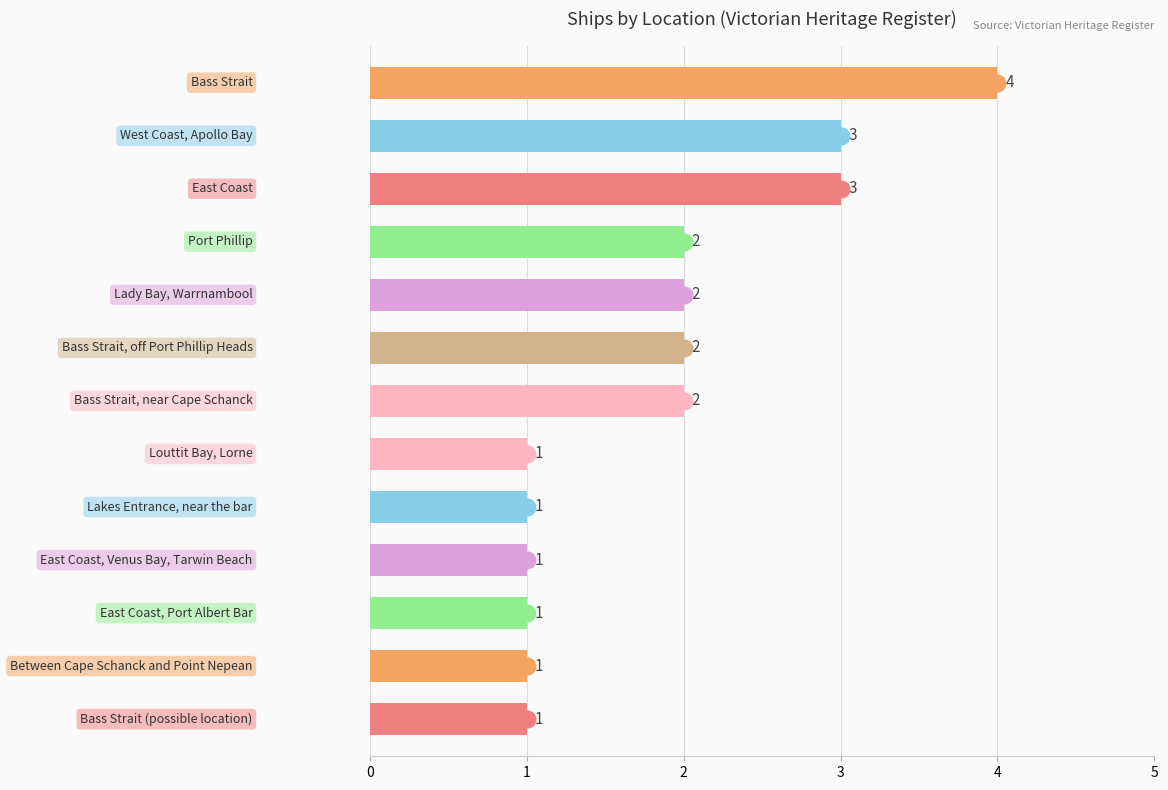

Reading bottom to top, transcribe all the data shown in this chart.

1	1	1	1	1	1	2	2	2	2	3	3	4